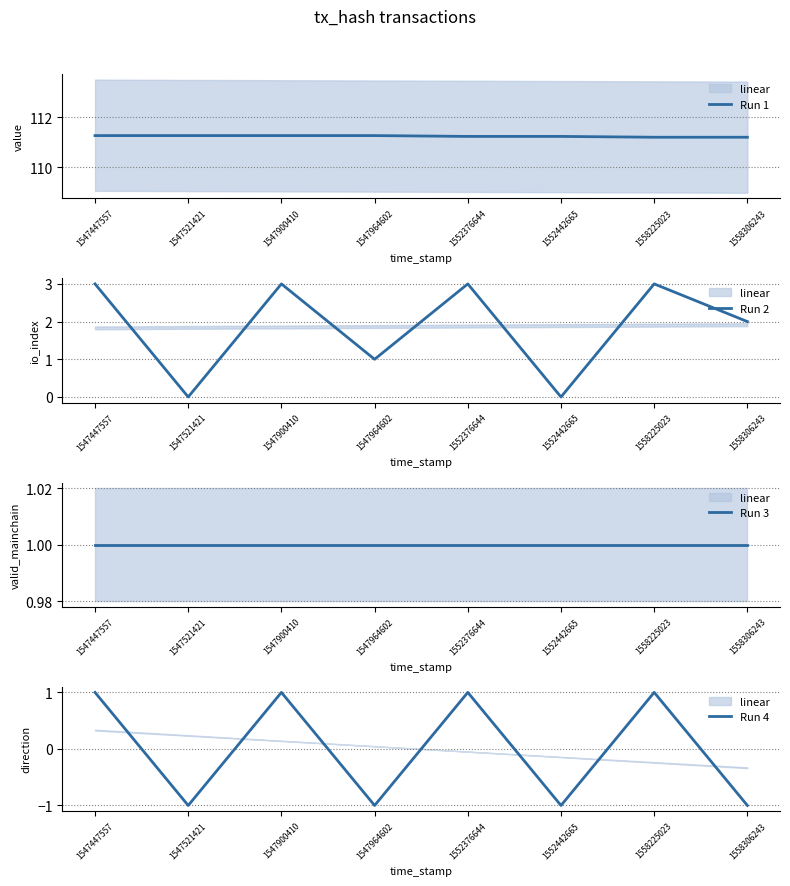

What is the minimum value shown in the chart?

-1.0